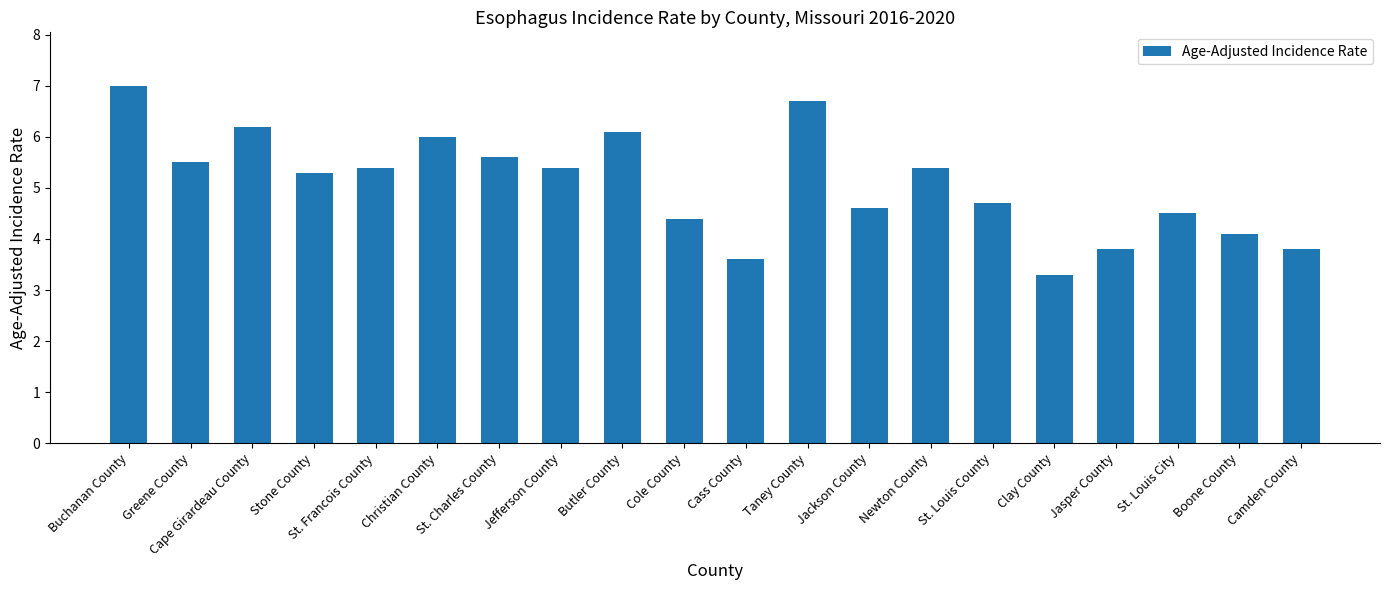

At which category does the chart reach its peak across all series?

Buchanan County